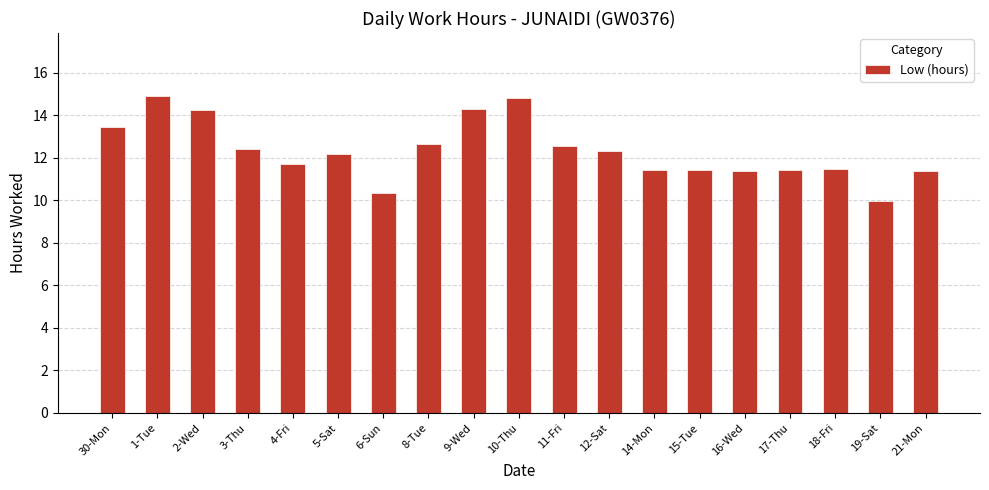

What is the minimum value shown in the chart?

9.9